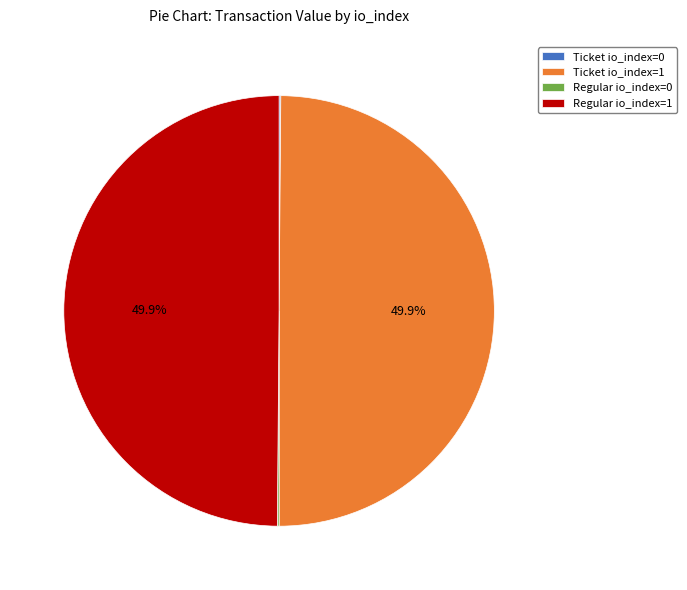

Approximately how many times larger is the value at Regular io_index=1 compared to Ticket io_index=1?

1.0